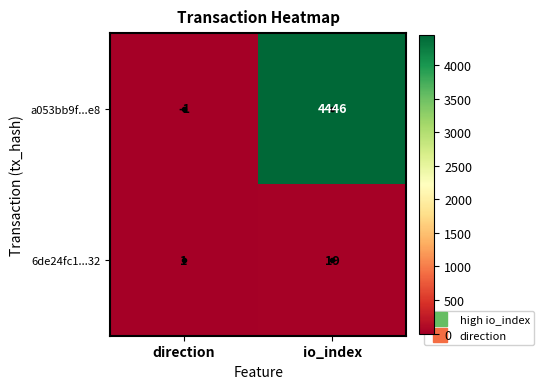

Which category has the highest value across all series?

io_index